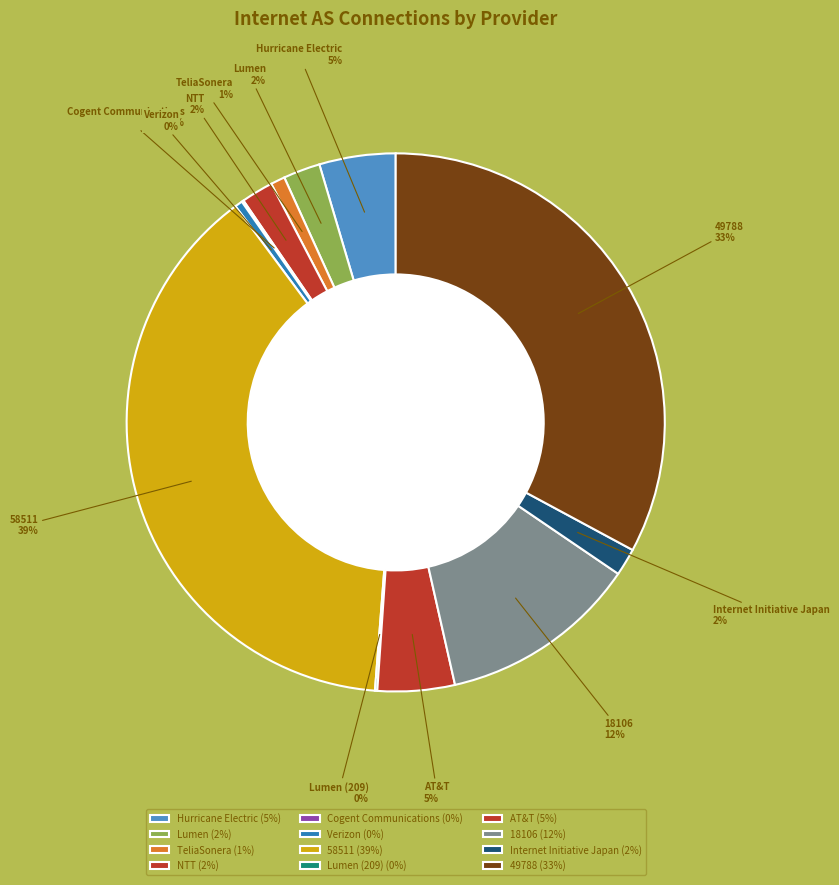

Between 49788 and Lumen, which is larger?

49788